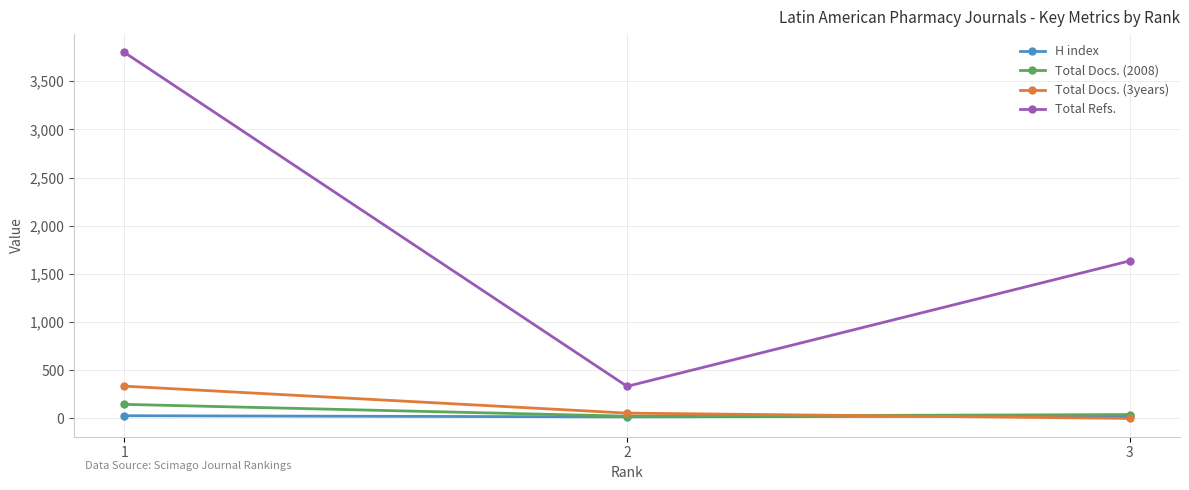

How many distinct data groups are displayed?

4